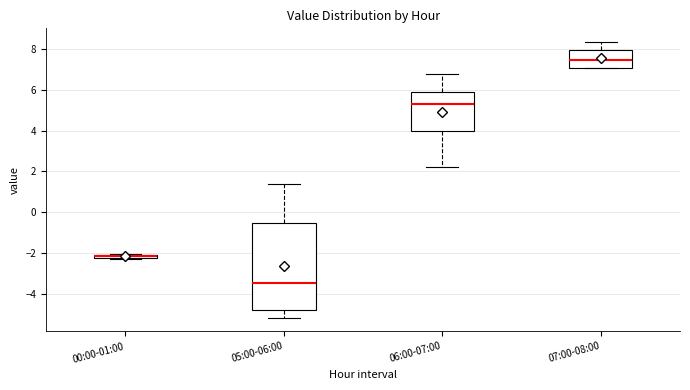

Where is the lower edge of the box for 06:00-07:00 on the y-axis? The values are not printed on the chart, so give them approximately, as read against the axis.

4.0